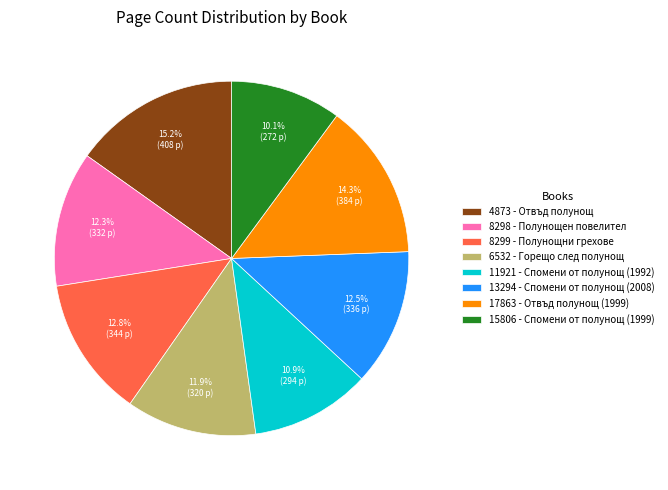

How many slices are in this pie chart?

8